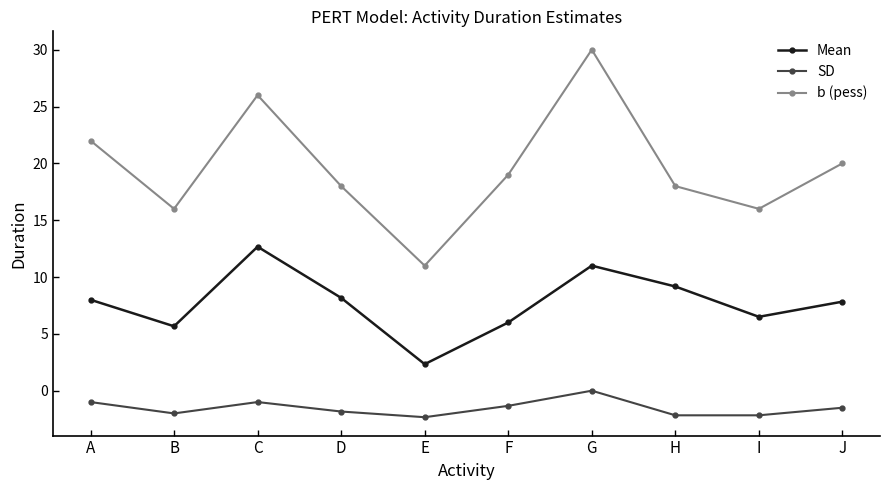

True or false: Mean and b (pess) intersect in this chart.

False